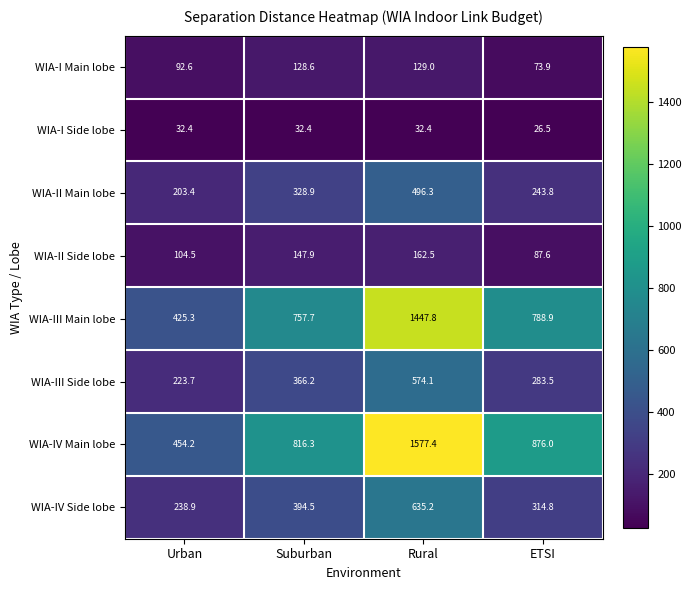

At which category is the sum across all series the highest?

Rural